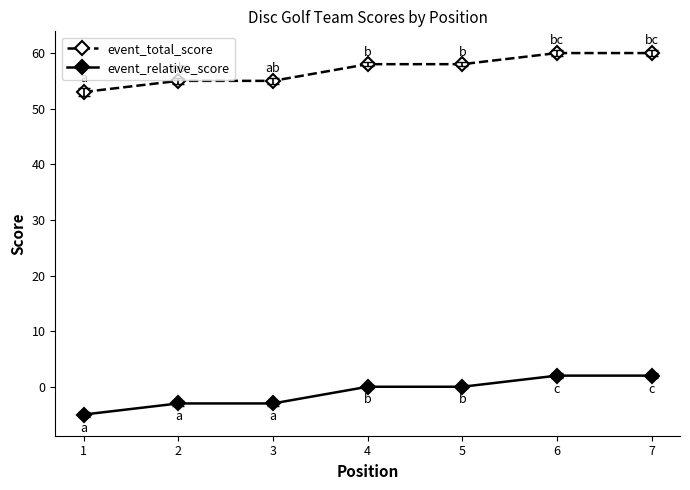

How many lines are shown in the chart?

2